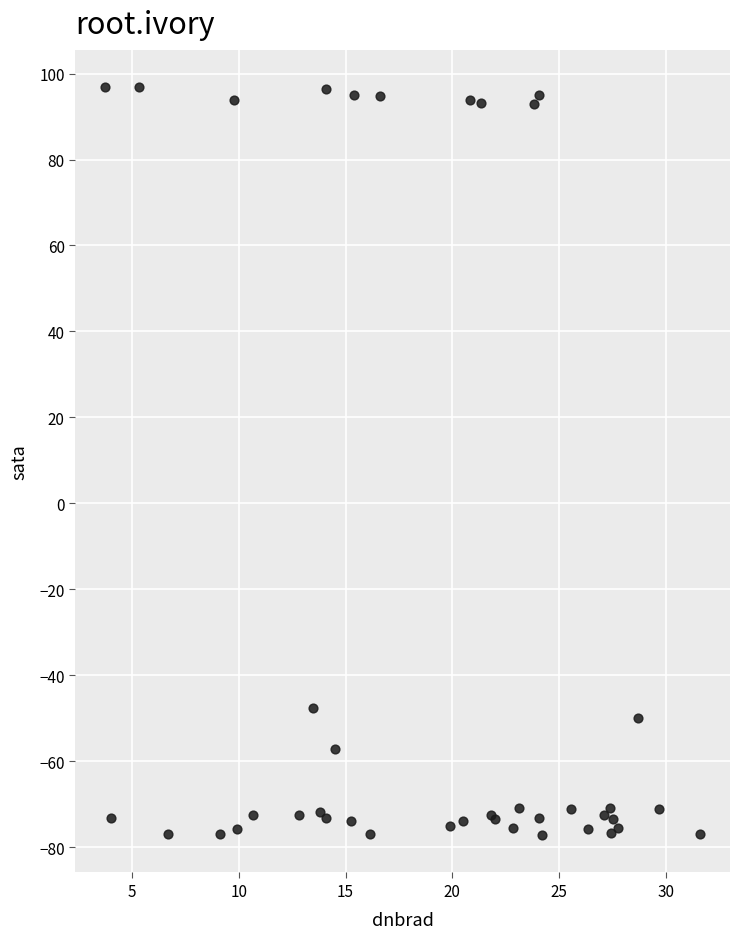

What Y value in the scatter plot is closest to 9?

-47.6